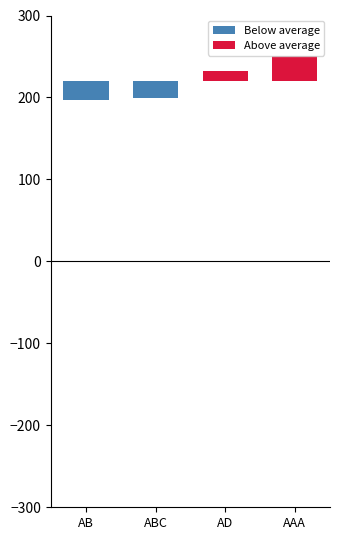

The Below average series shows 8.3 at AD. True or false?

False